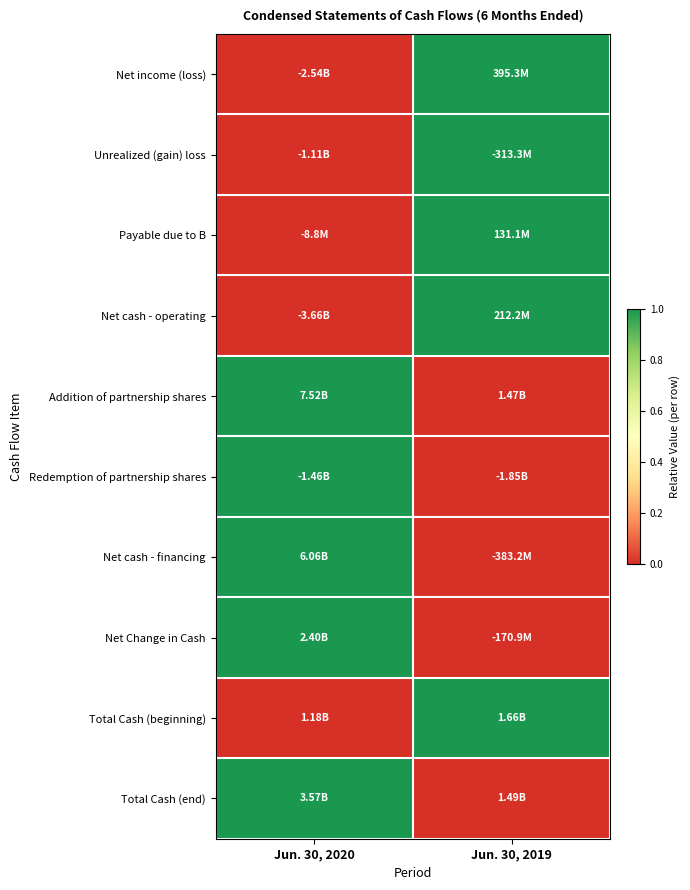

Reading left to right, transcribe all the data shown in this chart.

Net income (loss): Jun. 30, 2020=0	Jun. 30, 2019=1
Unrealized (gain) loss: Jun. 30, 2020=0	Jun. 30, 2019=1
Payable due to B: Jun. 30, 2020=0	Jun. 30, 2019=1
Net cash - operating: Jun. 30, 2020=0	Jun. 30, 2019=1
Addition of partnership shares: Jun. 30, 2020=1	Jun. 30, 2019=0
Redemption of partnership shares: Jun. 30, 2020=1	Jun. 30, 2019=0
Net cash - financing: Jun. 30, 2020=1	Jun. 30, 2019=0
Net Change in Cash: Jun. 30, 2020=1	Jun. 30, 2019=0
Total Cash (beginning): Jun. 30, 2020=0	Jun. 30, 2019=1
Total Cash (end): Jun. 30, 2020=1	Jun. 30, 2019=0